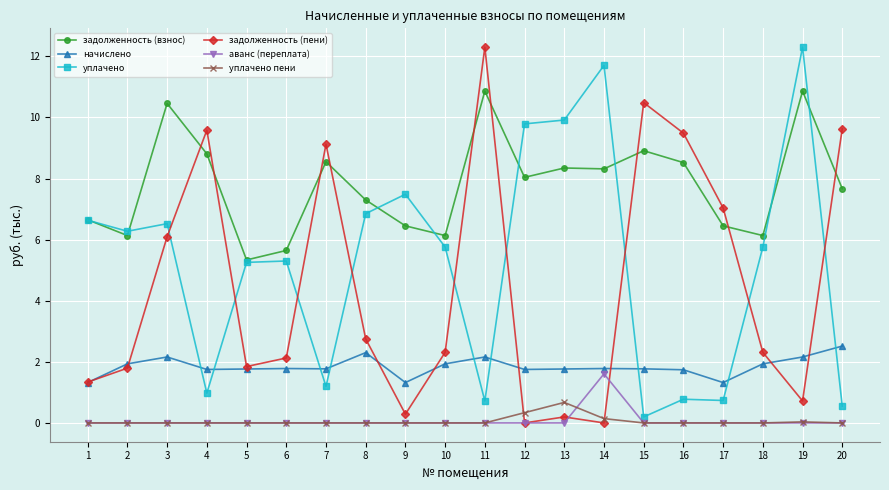

What is the difference between the highest and lowest values at 12?

9.8